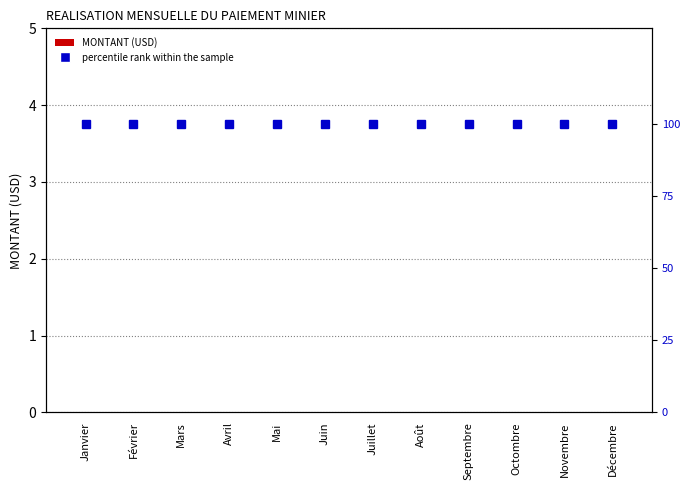

Which has a higher value, Juin or Mai?

Juin